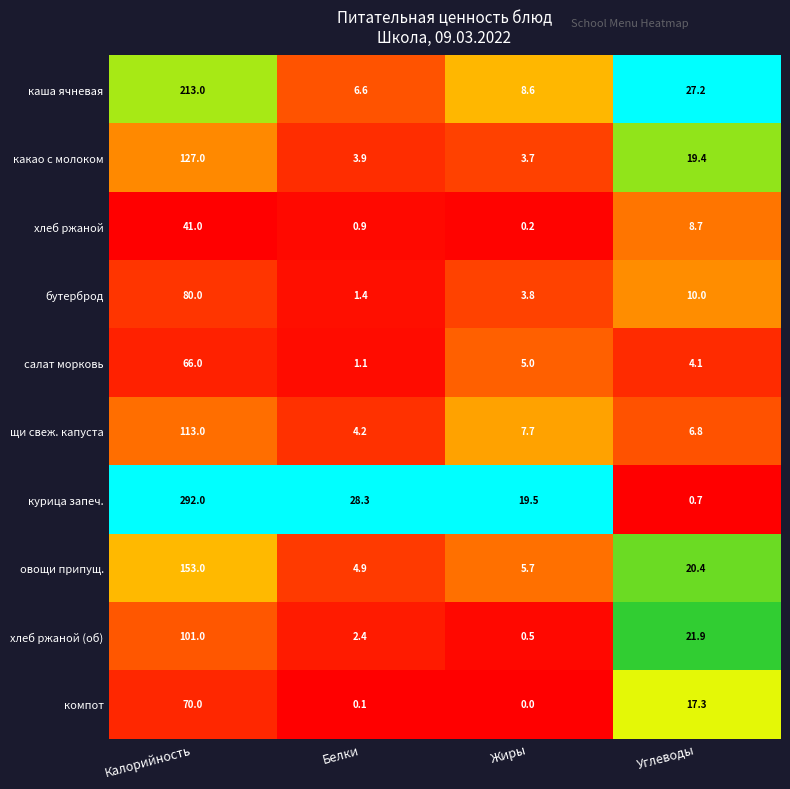

Count the number of categories in the chart.

4